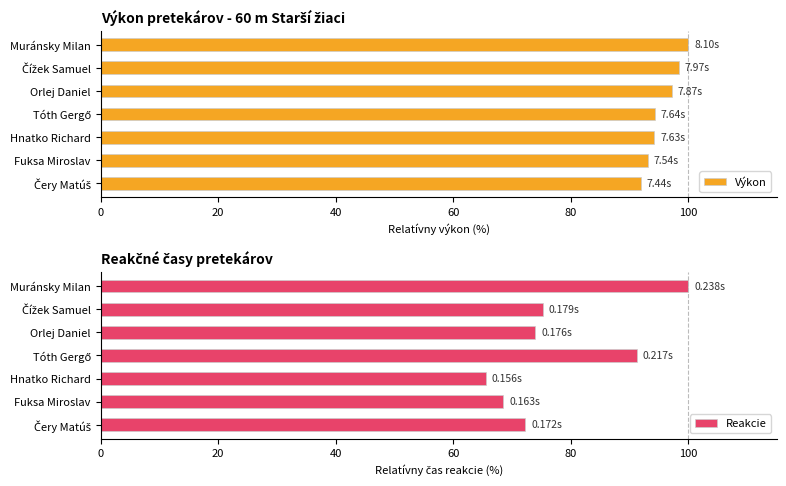

What is the difference between the Výkon values at Fuksa Miroslav and Muránsky Milan?

6.9